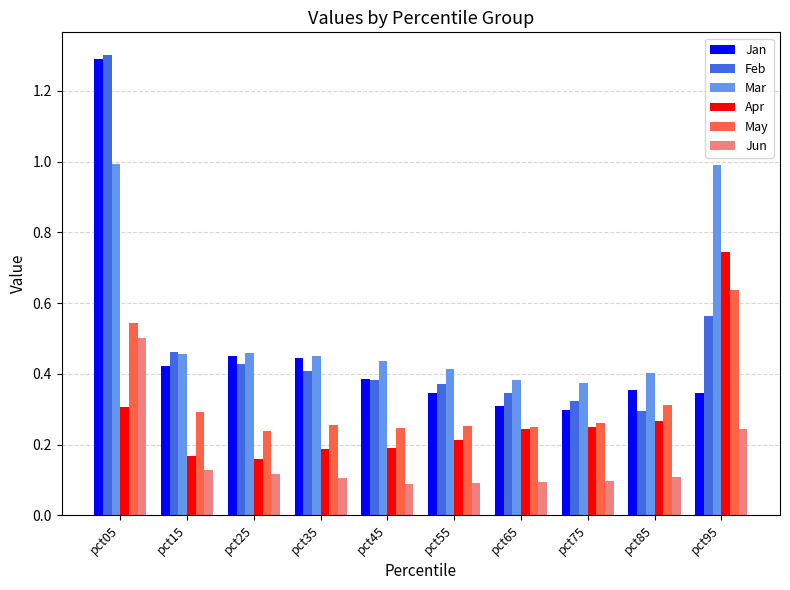

What is the maximum value shown in the chart?

1.3